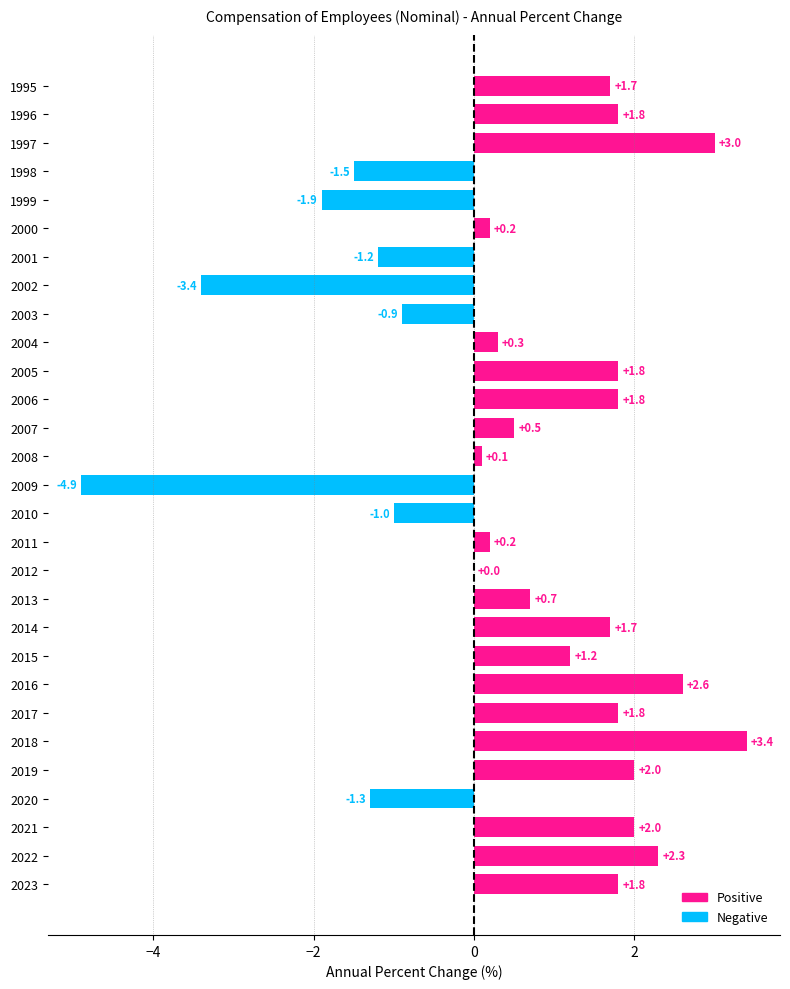

How many categories are shown in the chart?

29